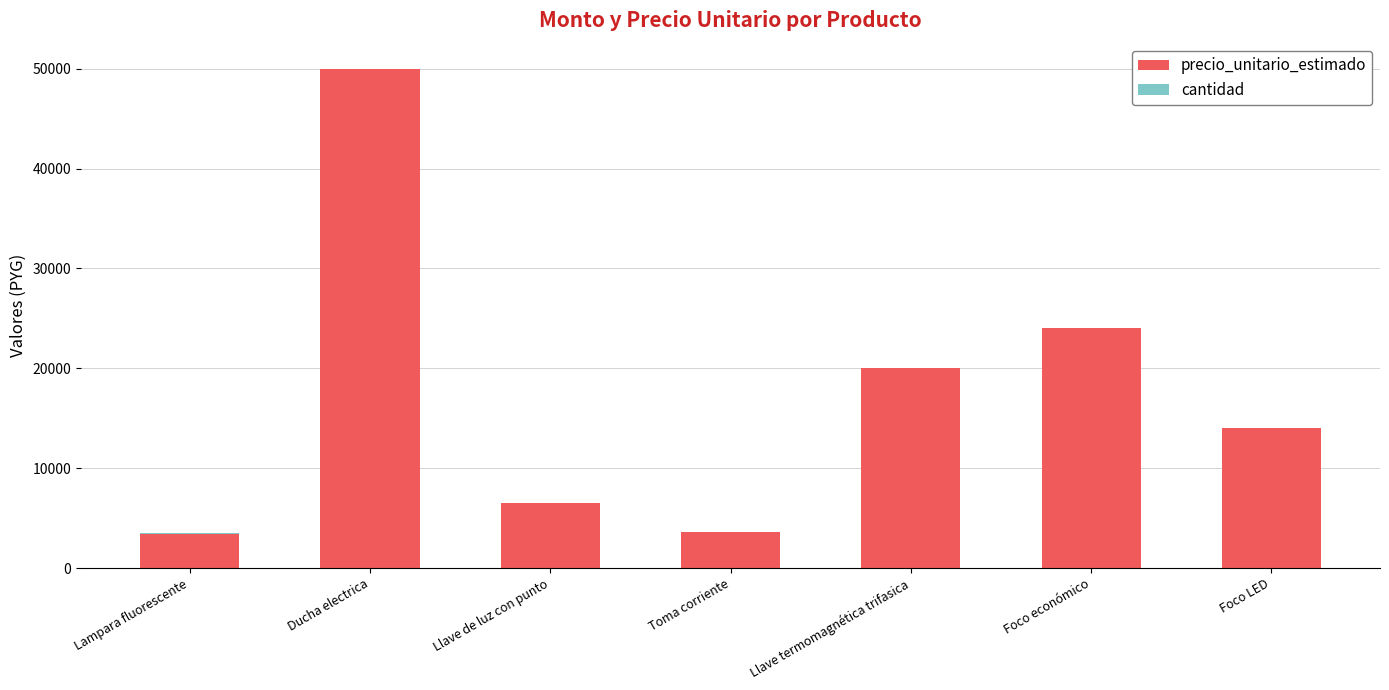

What is the maximum value for precio_unitario_estimado?

50000